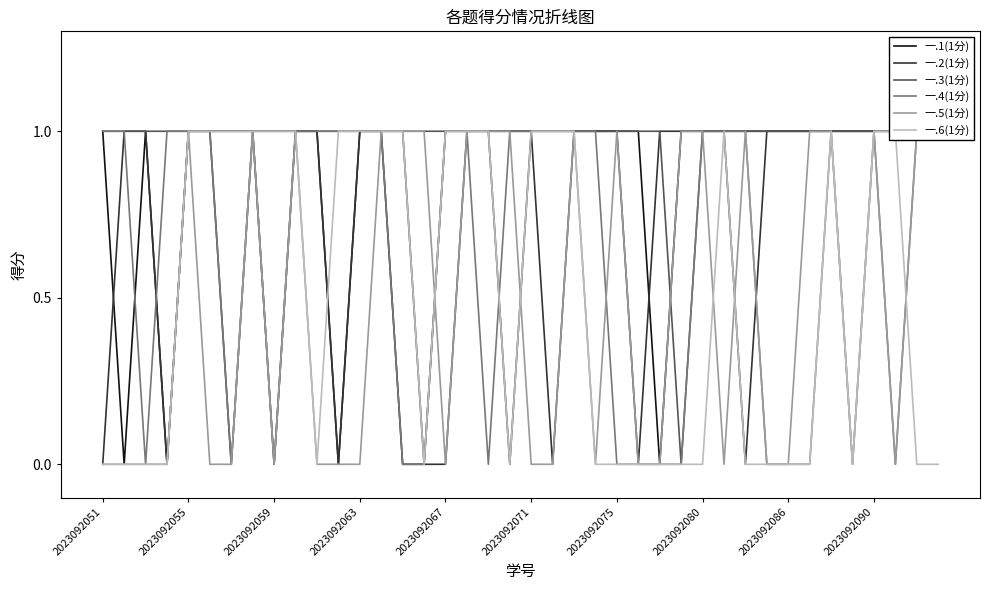

How many values in the 一.5(1分) series exceed 0?

19